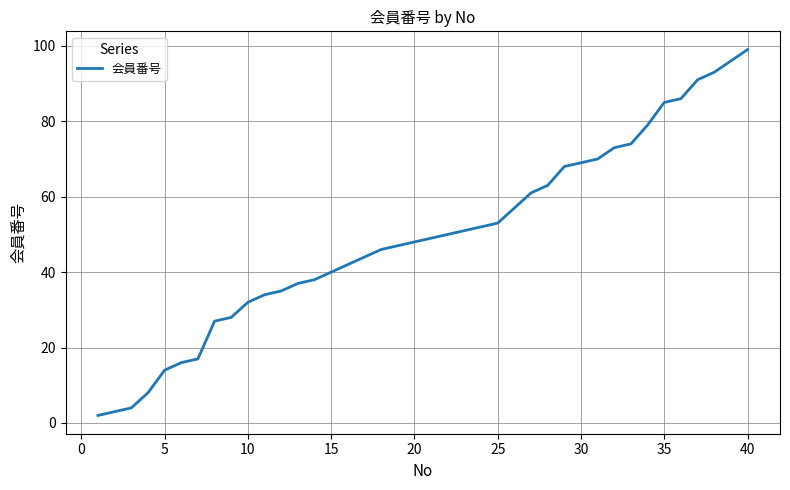

What is the maximum value shown in the chart?

99